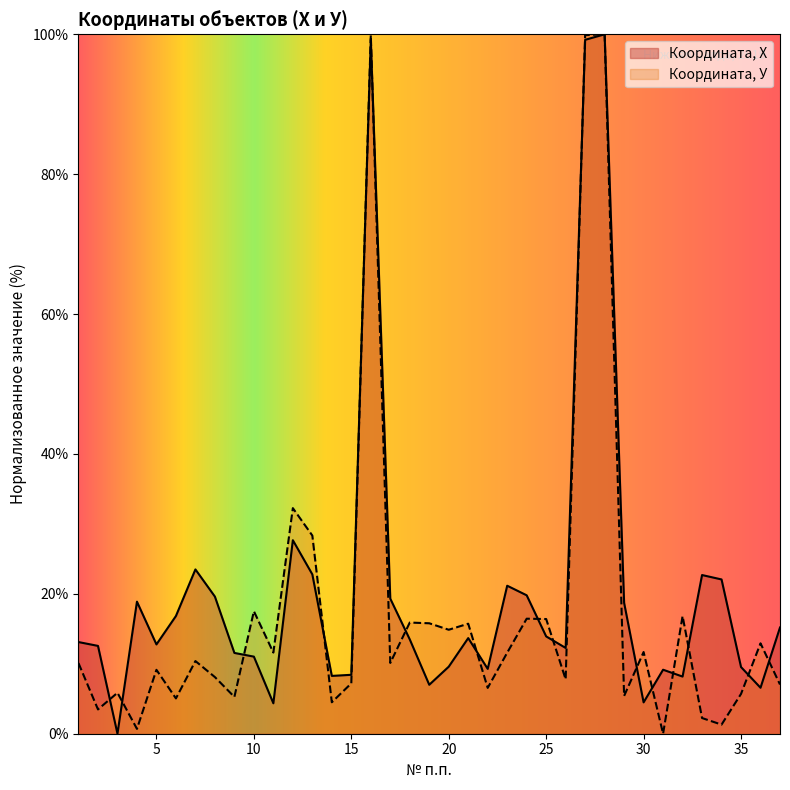

Between 16 and 27, which series saw the biggest shift?

Координата, Х